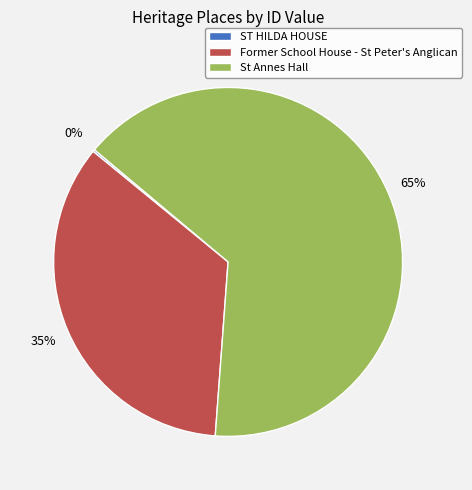

Is the sum of St Annes Hall and Former School House - St Peter's Anglican greater than half?

Yes